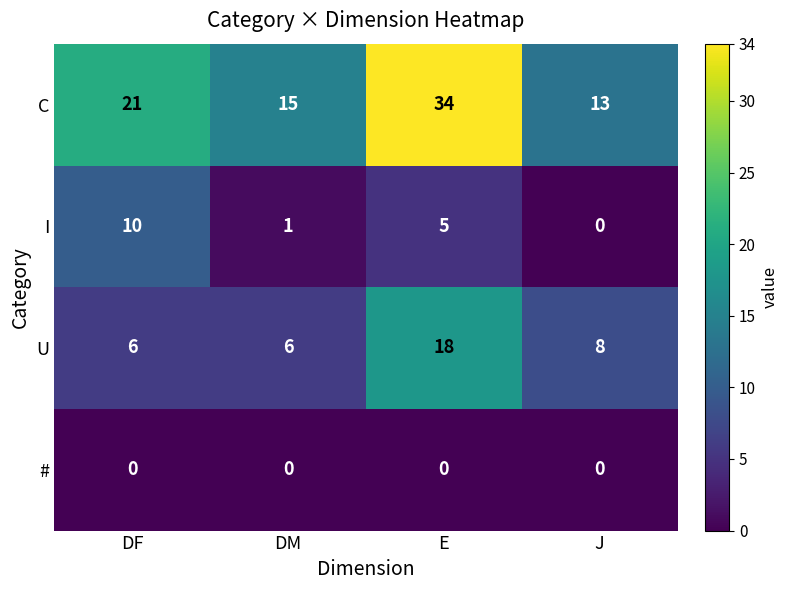

What is the sum of the C values at DM and J?

28